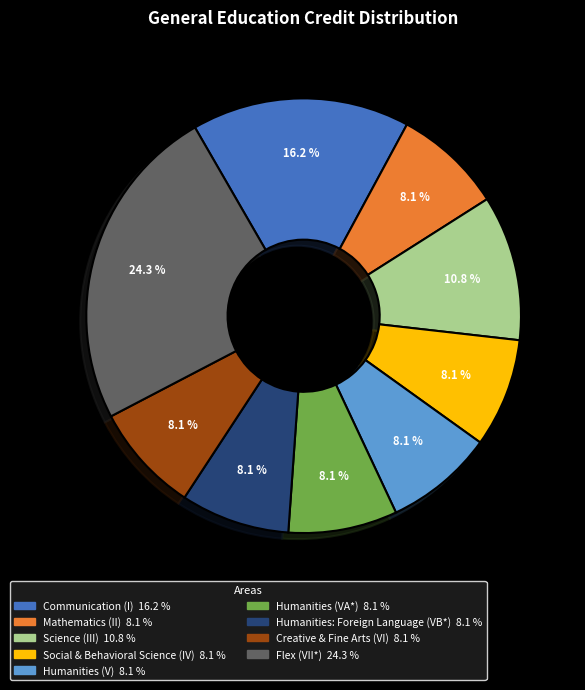

How many slices are in this pie chart?

9